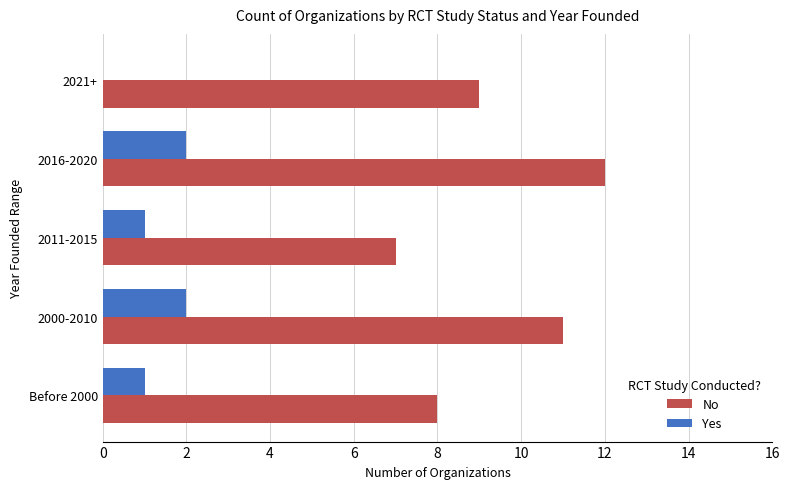

What is the sum of all Yes values?

6